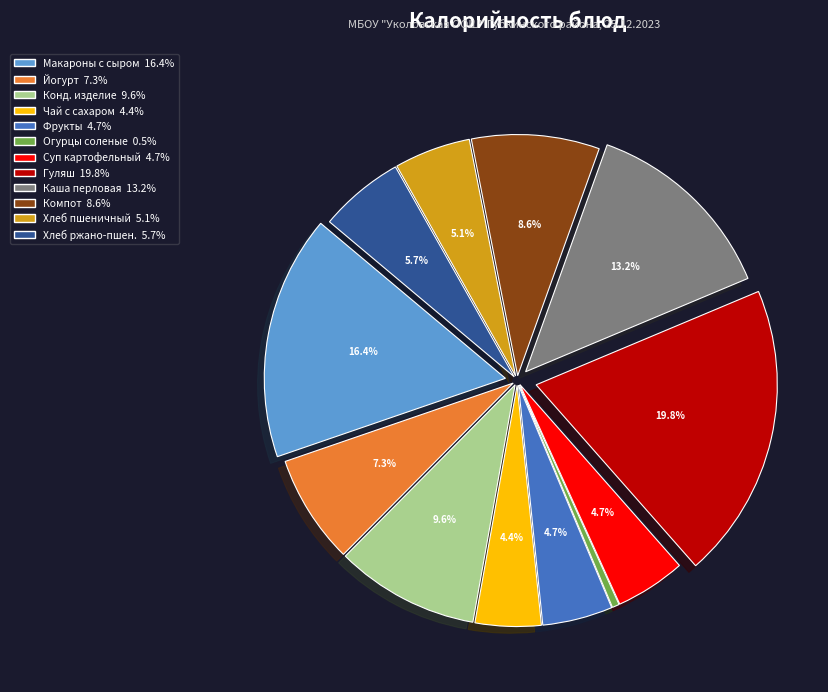

Does any single category account for the majority?

No